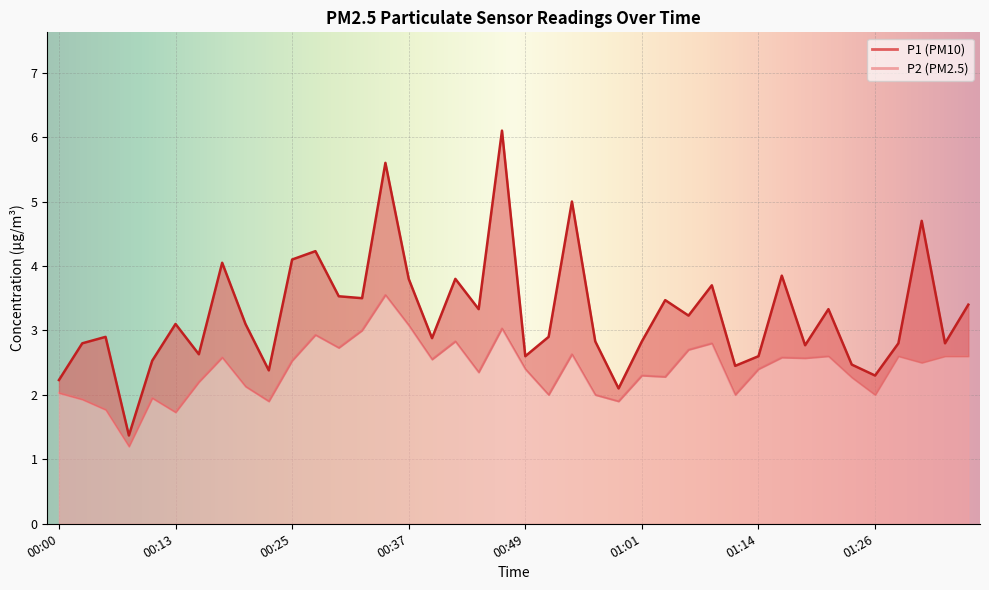

Reading left to right, list all the values displayed in this chart.

P1: 2.2	2.8	2.9	1.4	2.5	3.1	2.6	4.0	3.1	2.4	4.1	4.2	3.5	3.5	5.6	3.8	2.9	3.8	3.3	6.1	2.6	2.9	5.0	2.8	2.1	2.8	3.5	3.2	3.7	2.5	2.6	3.9	2.8	3.3	2.5	2.3	2.8	4.7	2.8	3.4
P2: 2.0	1.9	1.8	1.2	1.9	1.7	2.2	2.6	2.1	1.9	2.5	2.9	2.7	3.0	3.5	3.1	2.5	2.8	2.4	3.0	2.4	2.0	2.6	2.0	1.9	2.3	2.3	2.7	2.8	2.0	2.4	2.6	2.6	2.6	2.3	2.0	2.6	2.5	2.6	2.6